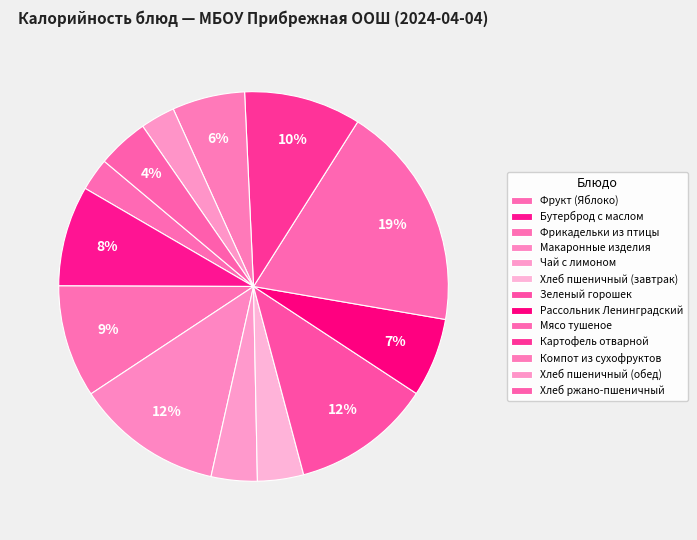

Rank the categories by value from highest to lowest.

Мясо тушеное, Макаронные изделия, Зеленый горошек, Картофель отварной, Фрикадельки из птицы, Бутерброд с маслом, Рассольник Ленинградский, Компот из сухофруктов, Хлеб ржано-пшеничный, Хлеб пшеничный (завтрак), Чай с лимоном, Хлеб пшеничный (обед), Фрукт (Яблоко)